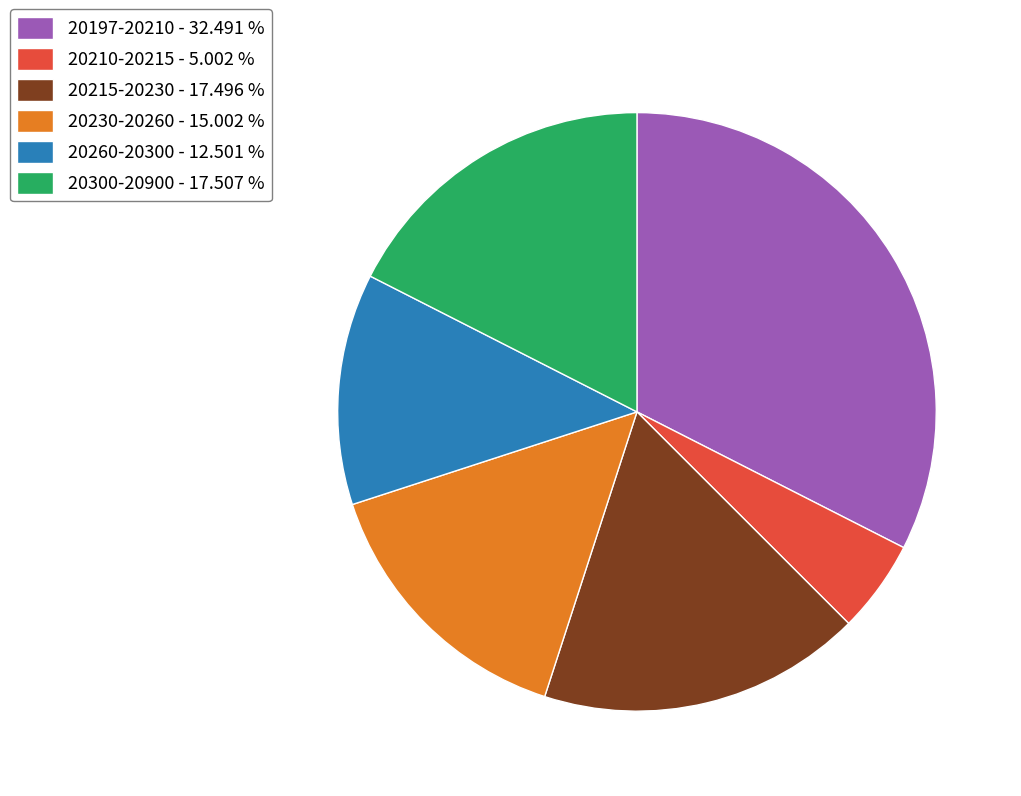

Between 20215-20230 - 17.496 % and 20230-20260 - 15.002 %, which is larger?

20215-20230 - 17.496 %